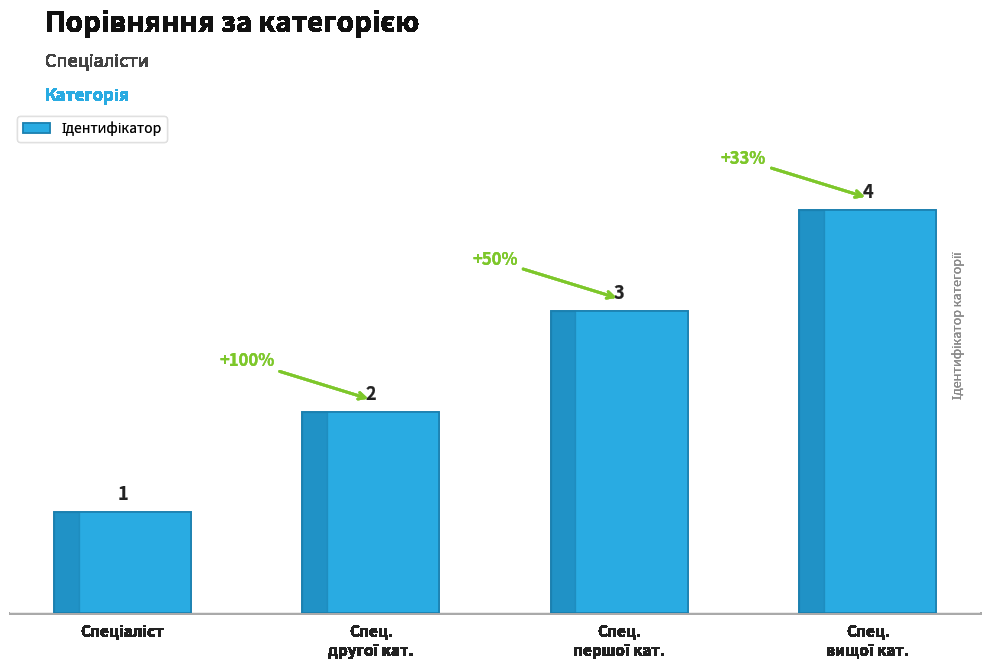

What is the value of the 1st bar from the left?

1